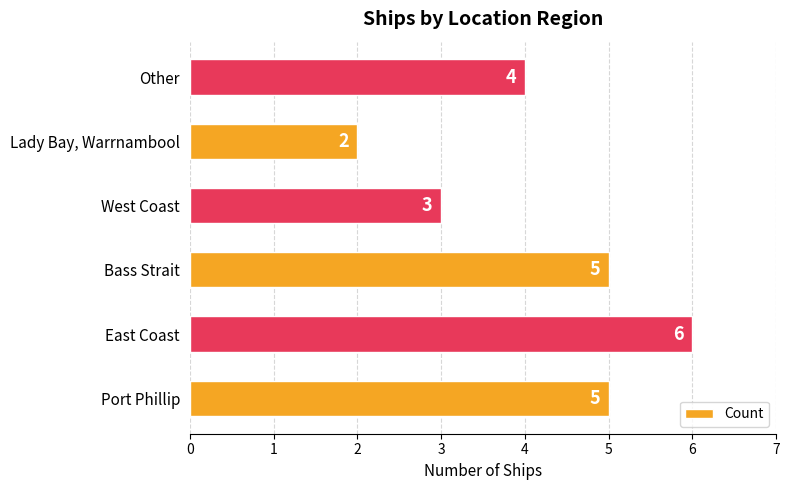

Where is the data nearest to the value 4?

Other